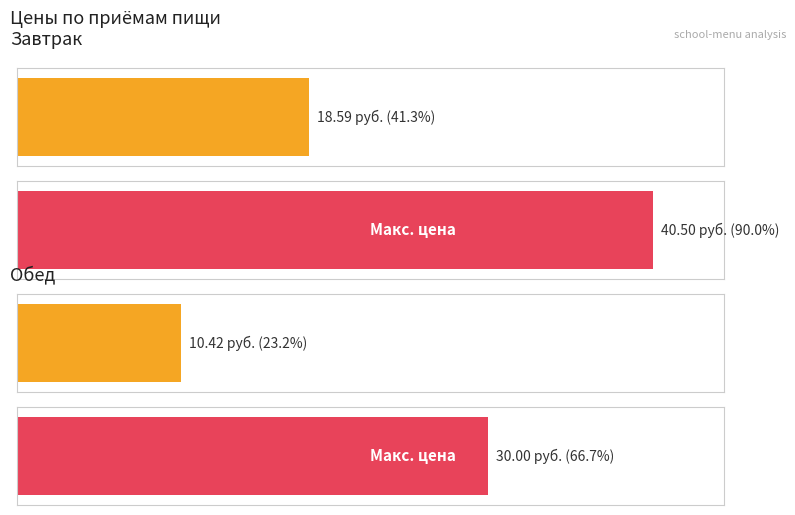

Does the chart contain stacked bars?

No